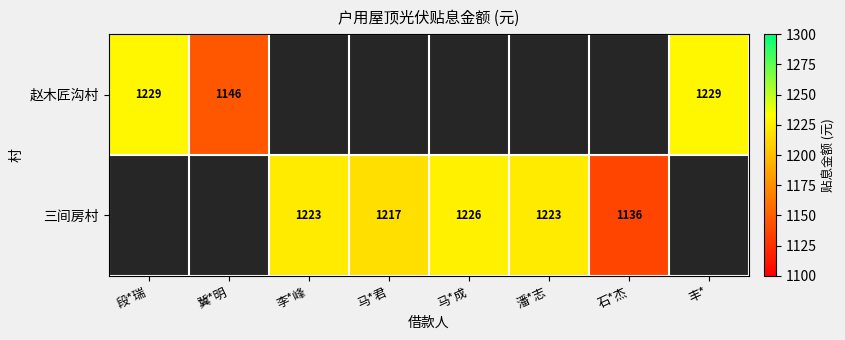

What is the difference between the 三间房村 values at 潘*志 and 马*君?

6